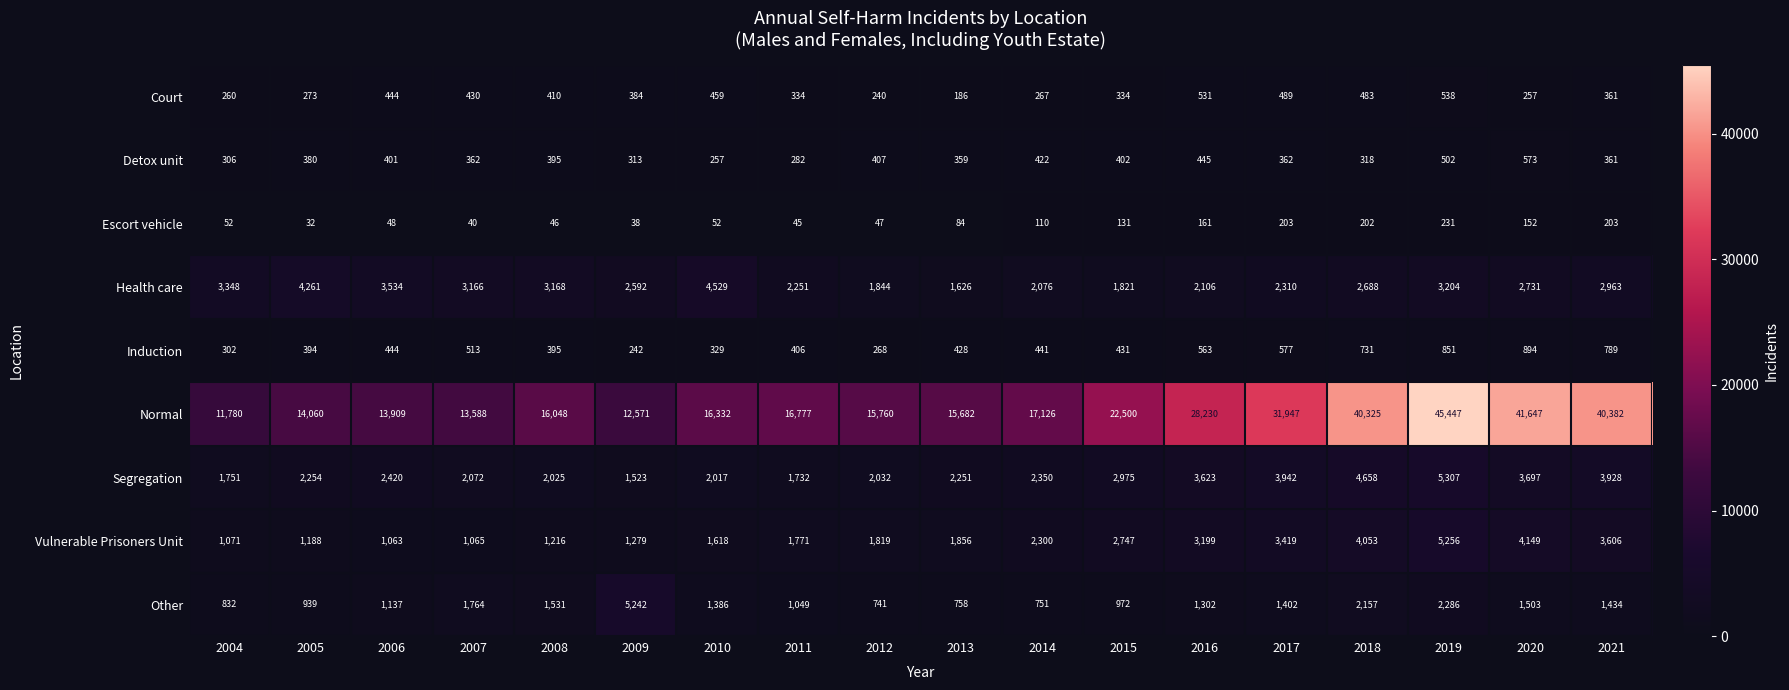

What value does the Induction series have at 2016?

563